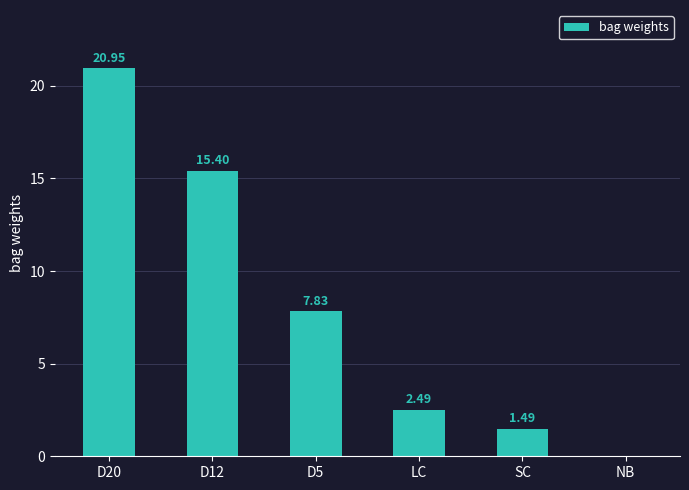

Approximately how many times larger is the value at LC compared to D5?

0.3